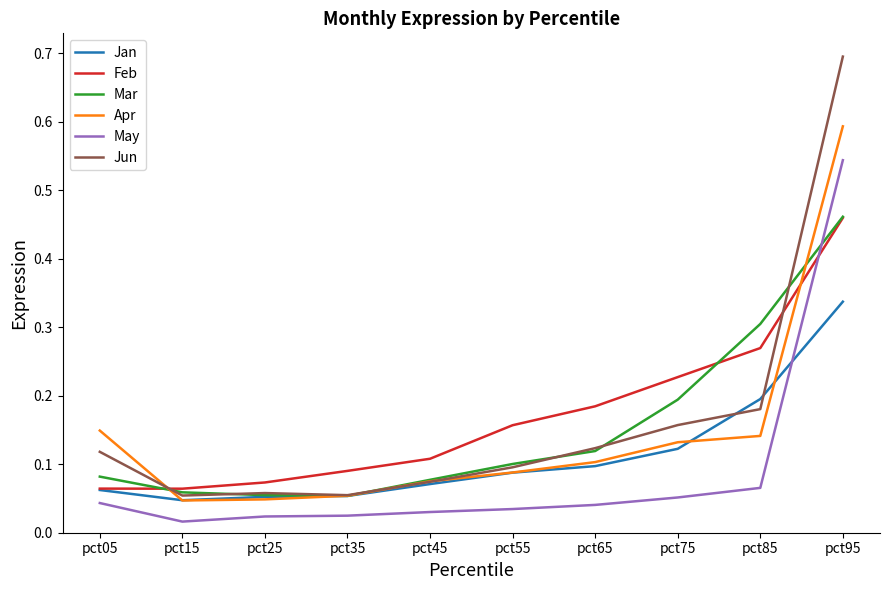

What is the greatest value displayed?

0.7